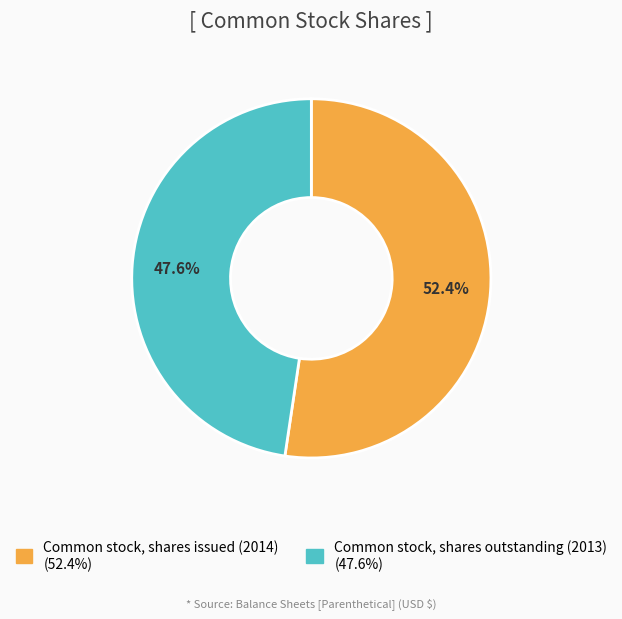

What is the ratio of the value at Common stock, shares outstanding (2013) to the value at Common stock, shares issued (2014)?

0.9